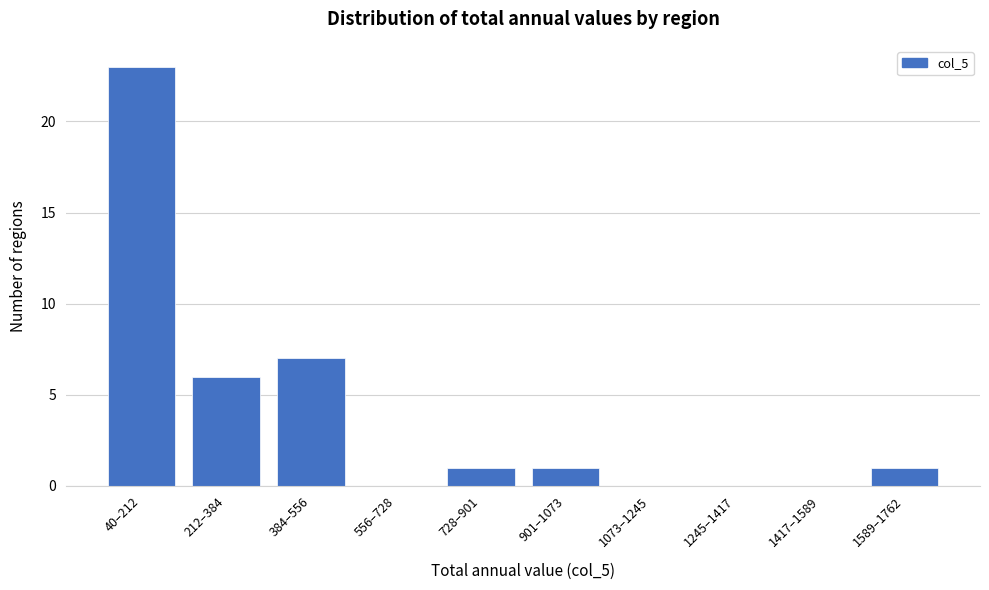

Reading right to left, extract all data points from this chart.

1589–1762=1	1417–1589=0	1245–1417=0	1073–1245=0	901–1073=1	728–901=1	556–728=0	384–556=7	212–384=6	40–212=23